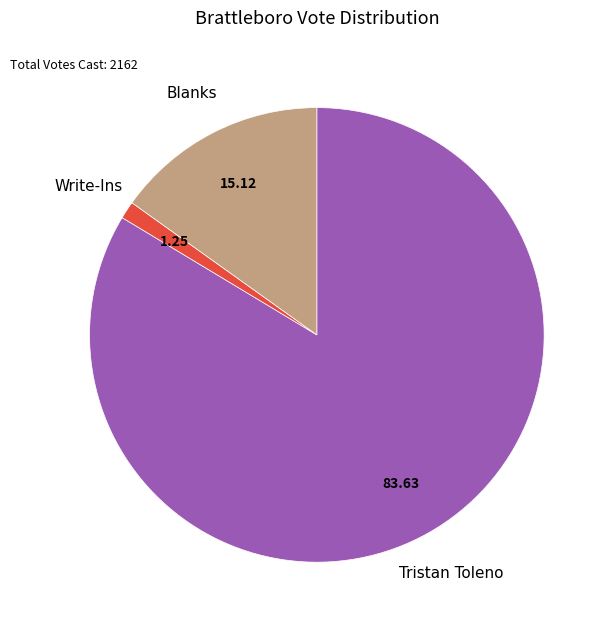

Is there any slice that represents more than half of the pie?

Yes